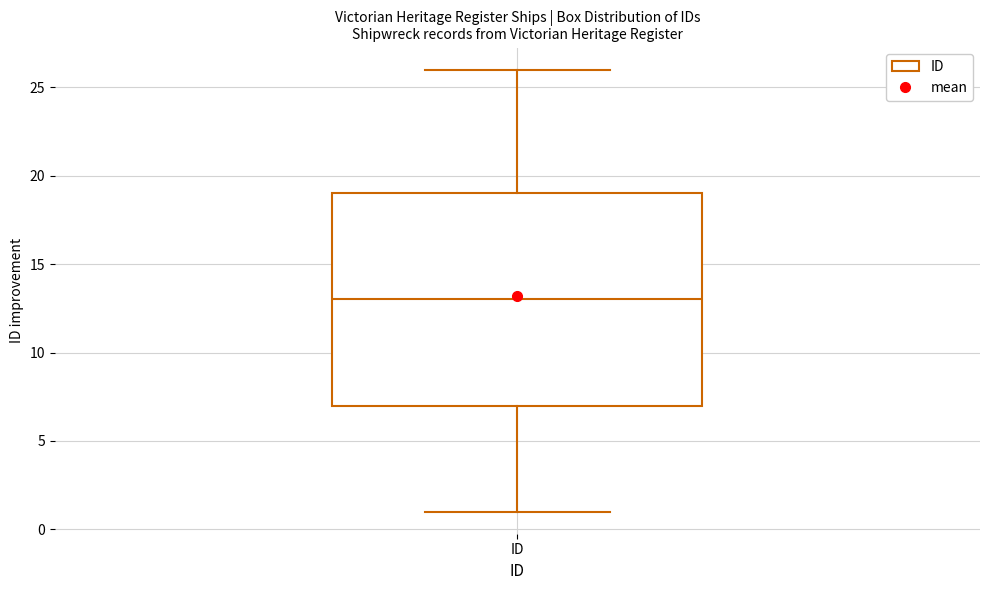

Read this box plot against the y-axis: the position of the median line, the range covered by the box, and the ends of both whiskers. The values are not printed on the chart, so give them approximately, as read against the axis.

median 13, box 7 to 19, whiskers 1 to 26